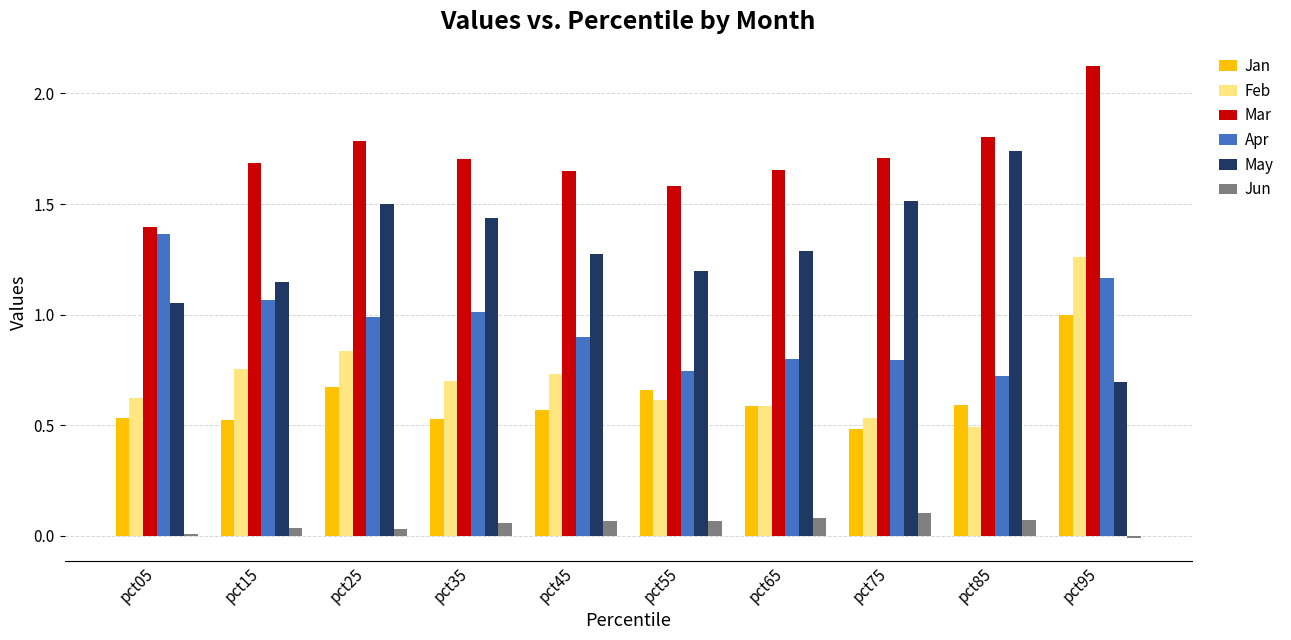

Which series has the widest spread of values?

May